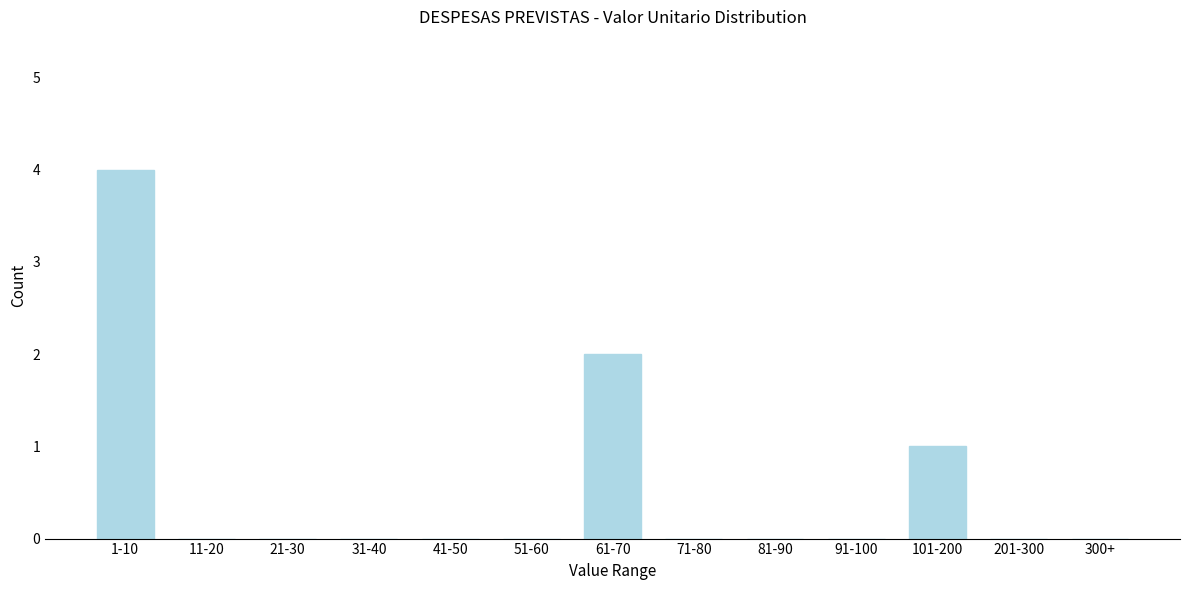

Reading right to left, transcribe all the data shown in this chart.

300+=0	201-300=0	101-200=1	91-100=0	81-90=0	71-80=0	61-70=2	51-60=0	41-50=0	31-40=0	21-30=0	11-20=0	1-10=4